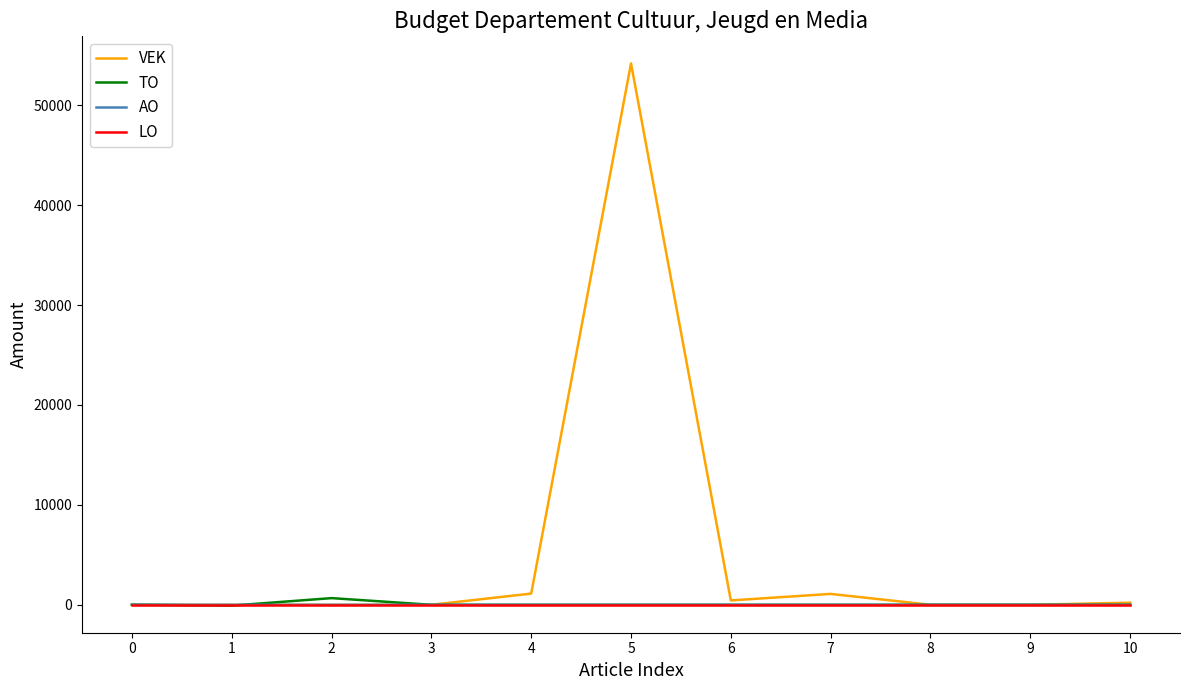

The value of LO at 8 is 0. True or false?

True